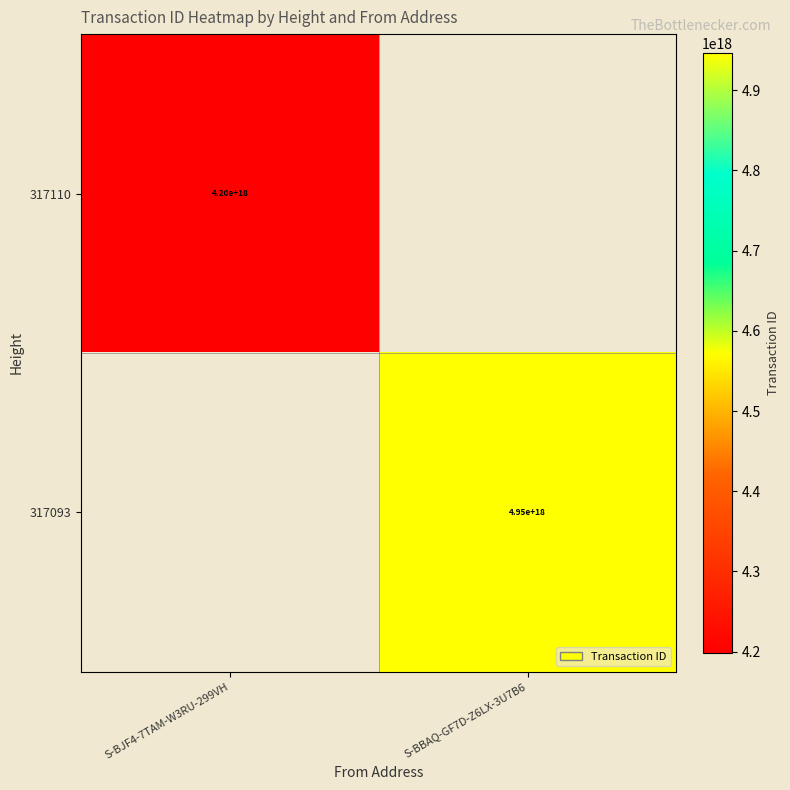

What is the total value across all series at S-BBAQ-GF7D-Z6LX-3U7B6?

4946007084596200448